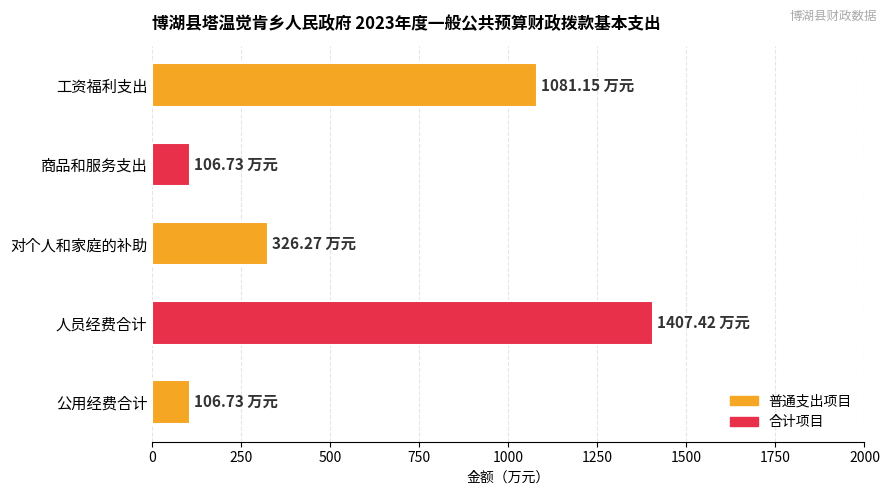

What is the label of the 3rd bar from the bottom?

对个人和家庭的补助